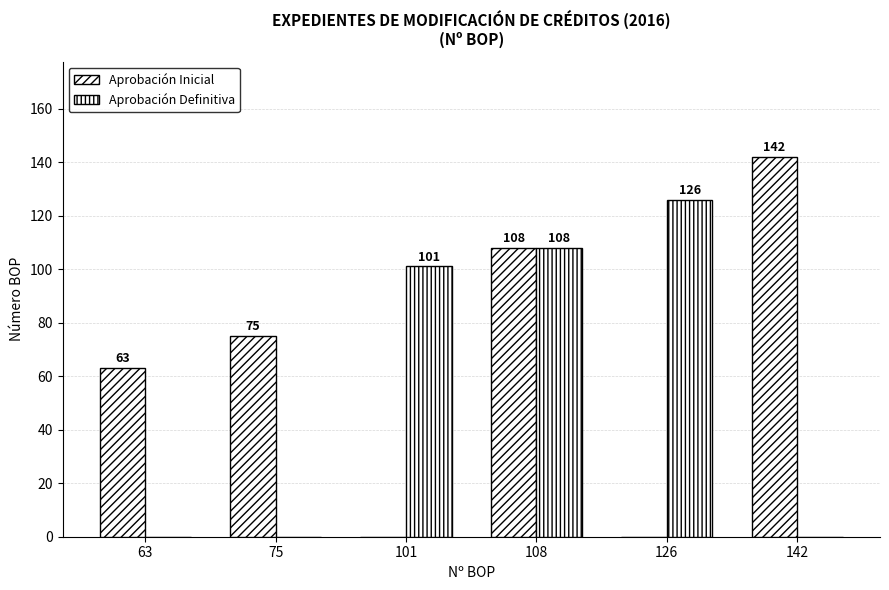

Is it true that Nº BOP (Aprobación Definitiva) equals 59 at 142?

False